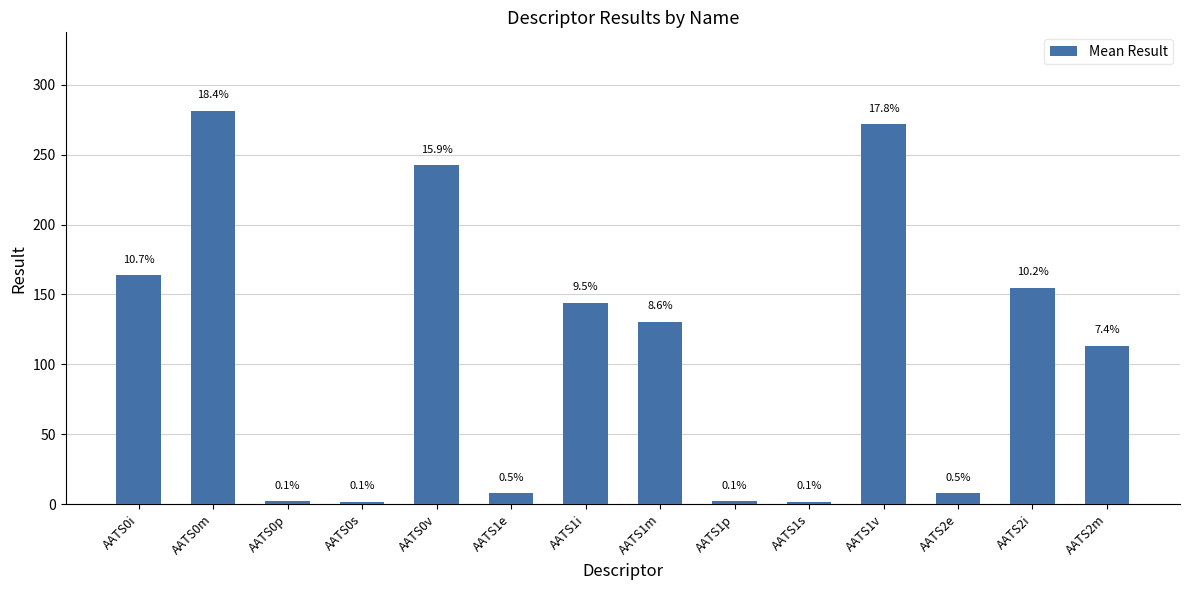

At which label does the data first exceed 130?

AATS0i